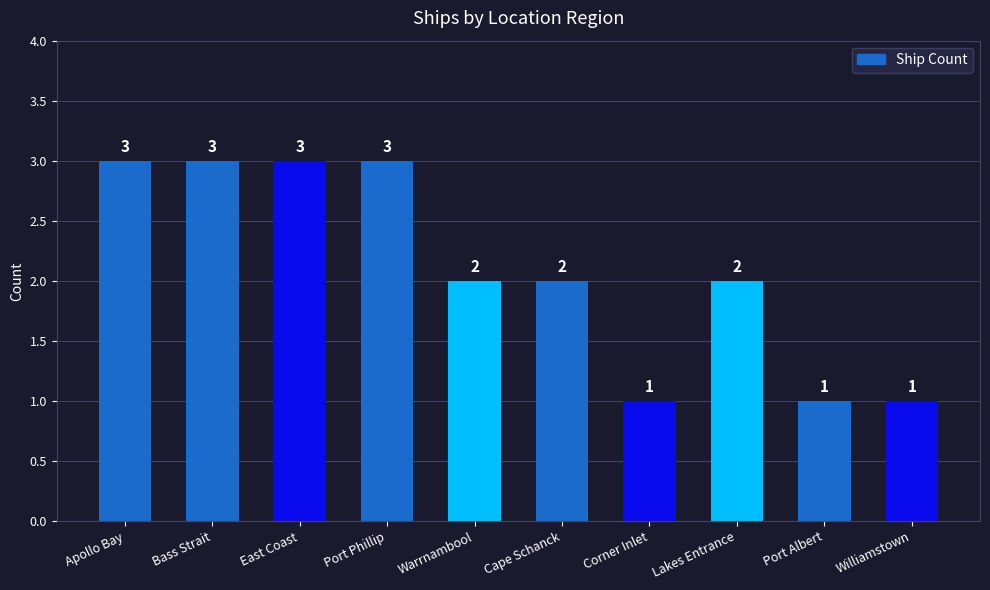

Reading left to right, transcribe all the data shown in this chart.

Apollo Bay=3	Bass Strait=3	East Coast=3	Port Phillip=3	Warrnambool=2	Cape Schanck=2	Corner Inlet=1	Lakes Entrance=2	Port Albert=1	Williamstown=1